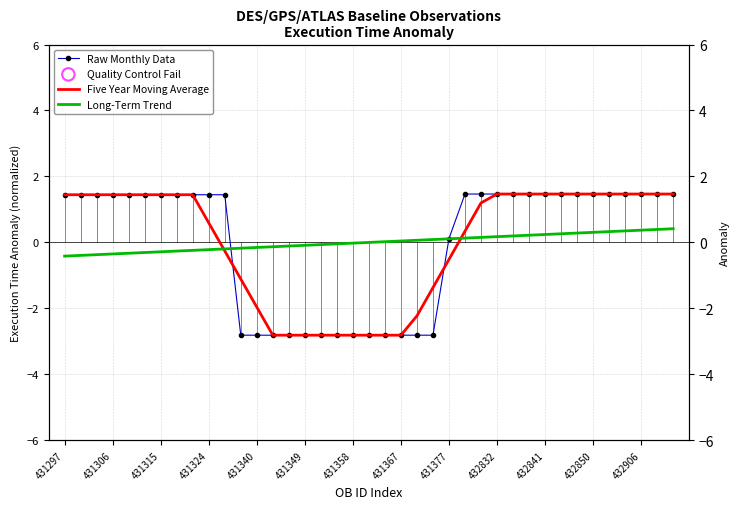

At how many categories does at least one series exceed 0?

31